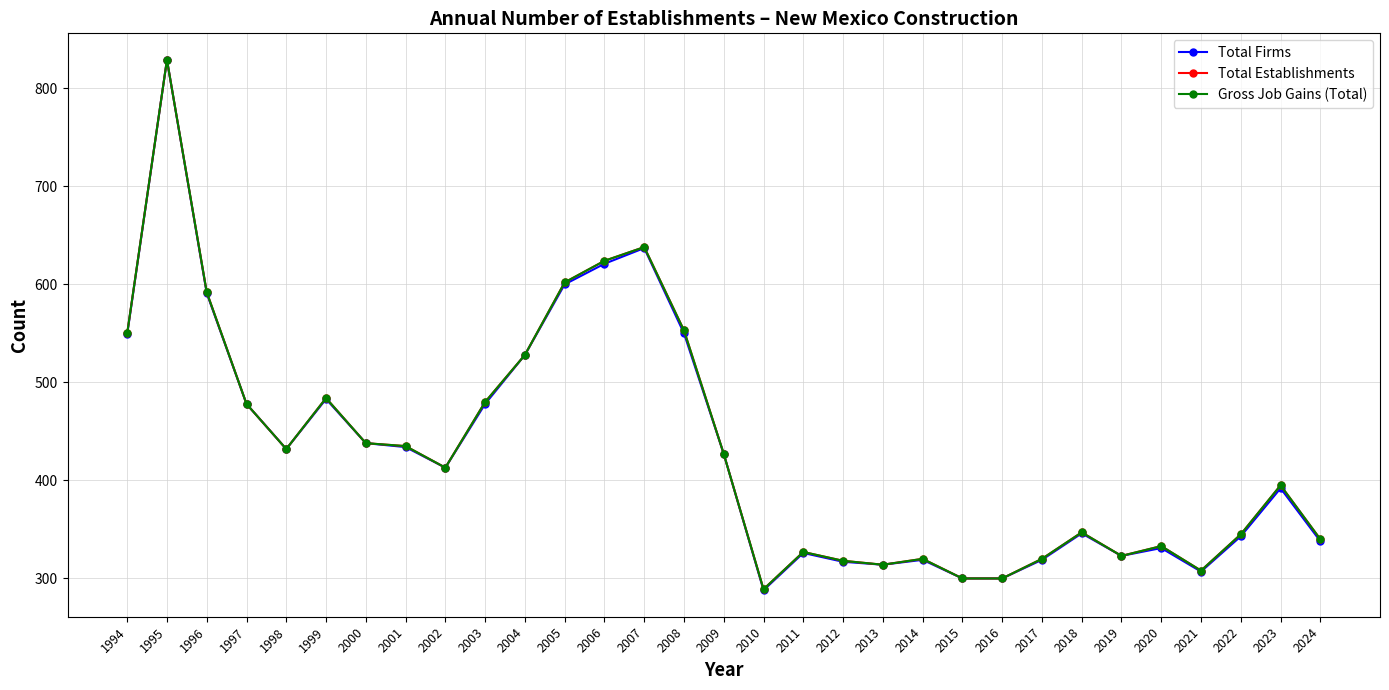

The Total Firms series shows 438 at 2000. True or false?

True